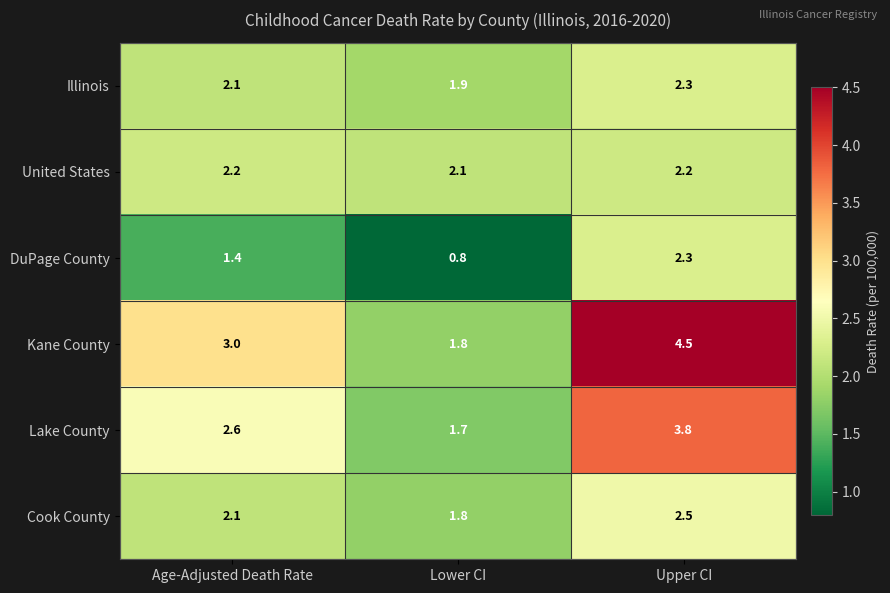

Where is Cook County nearest to the value 2?

Age-Adjusted Death Rate